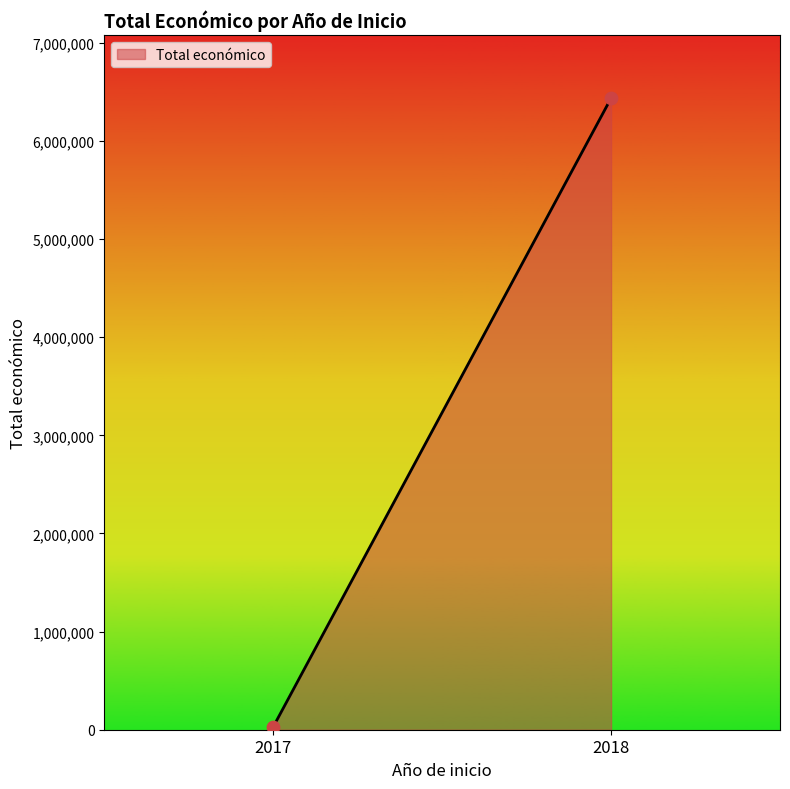

What is the average Y value?

3232046